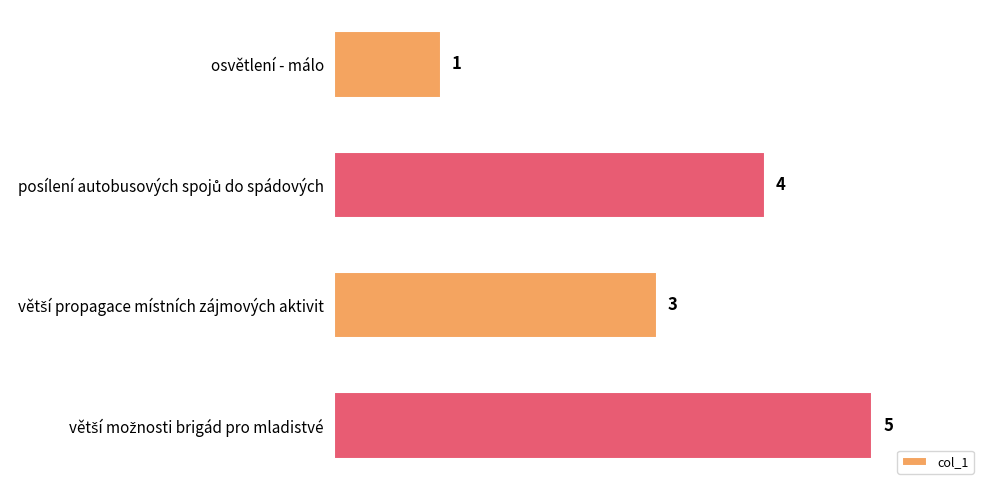

The chart shows a value of 1 at osvětlení - málo. True or false?

True